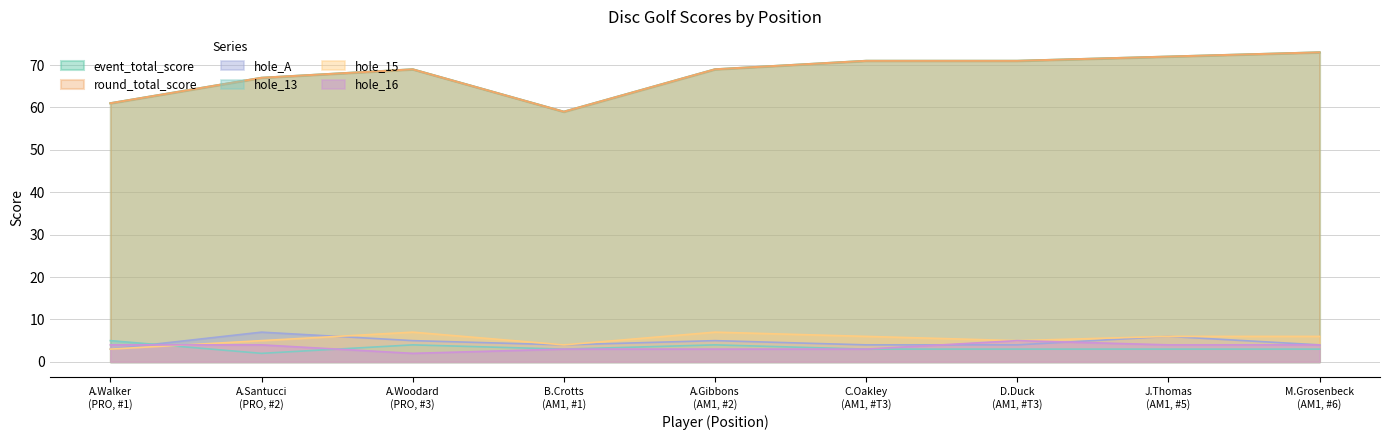

What is the greatest value displayed?

73